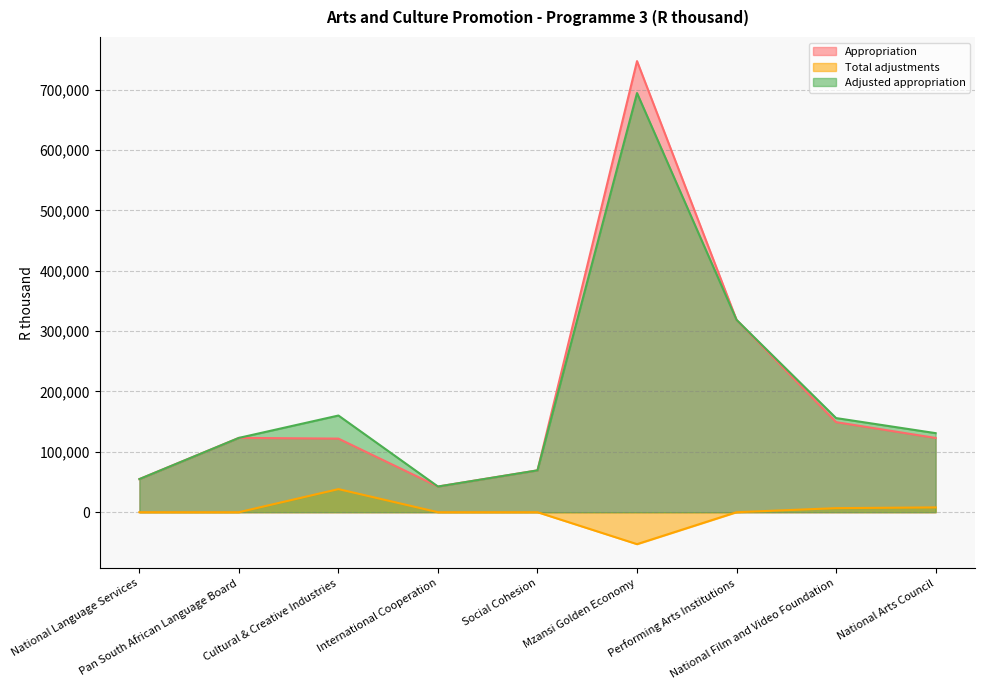

Rank the series by their maximum value, from lowest to highest.

Total adjustments, Adjusted appropriation, Appropriation